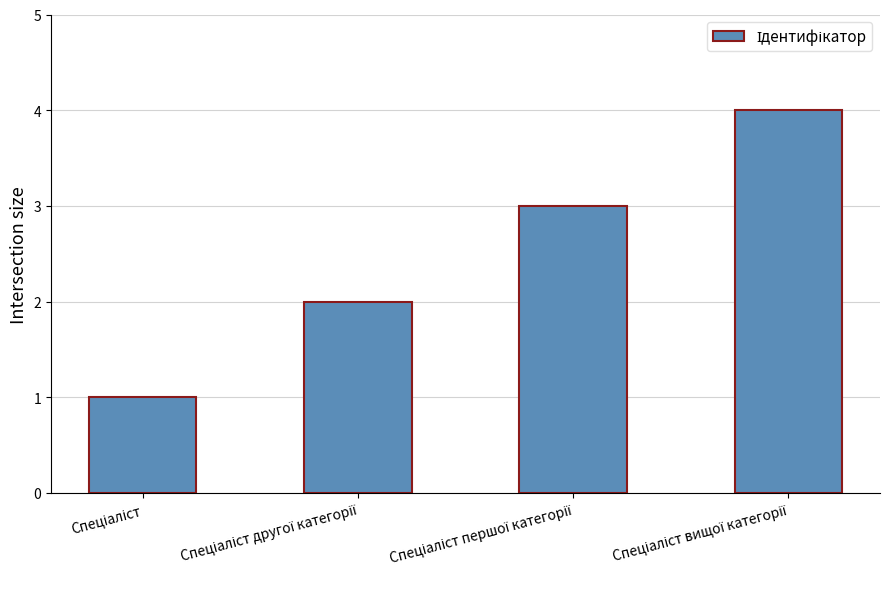

What is the maximum value shown in the chart?

4